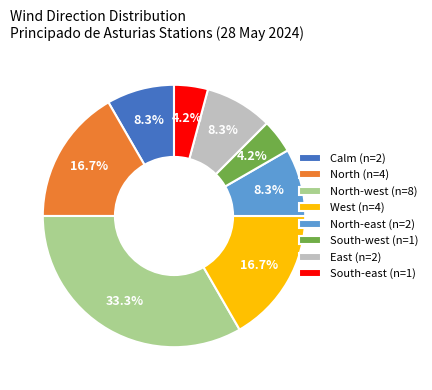

Is there any slice that represents more than half of the pie?

No